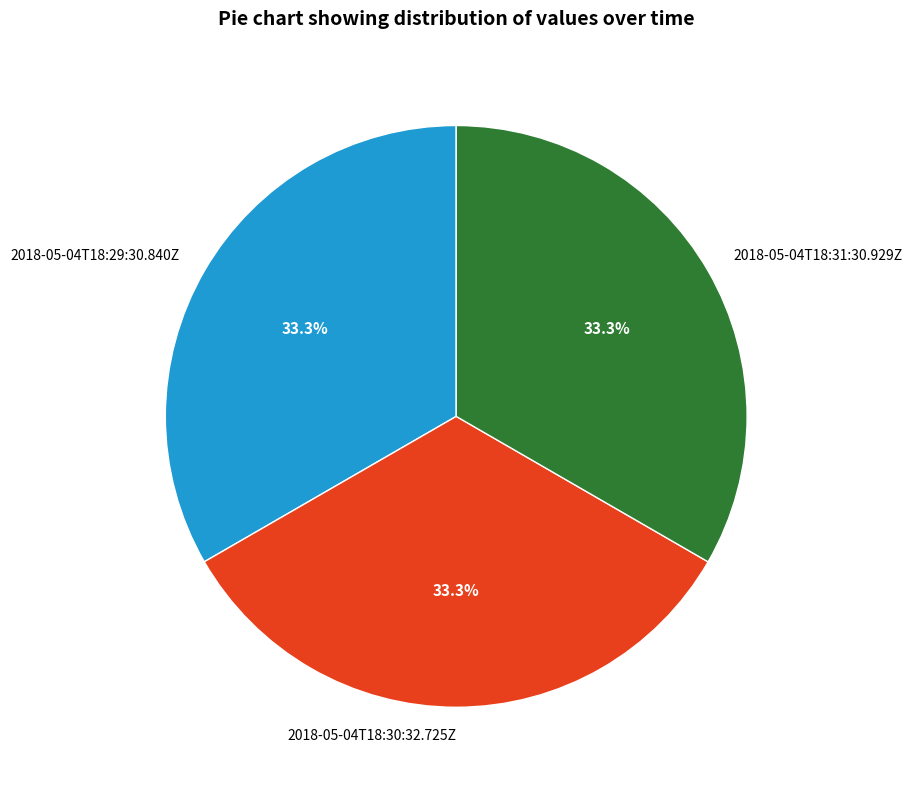

To the nearest percent, what portion does 2018-05-04T18:29:30.840Z represent?

33%